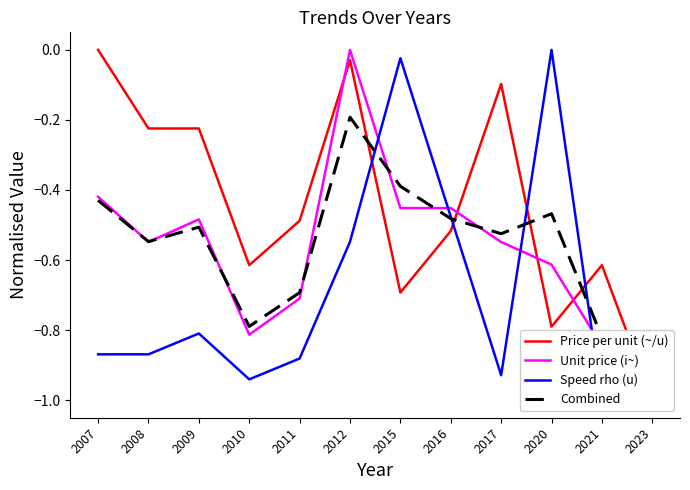

Does the chart have visible grid lines?

No